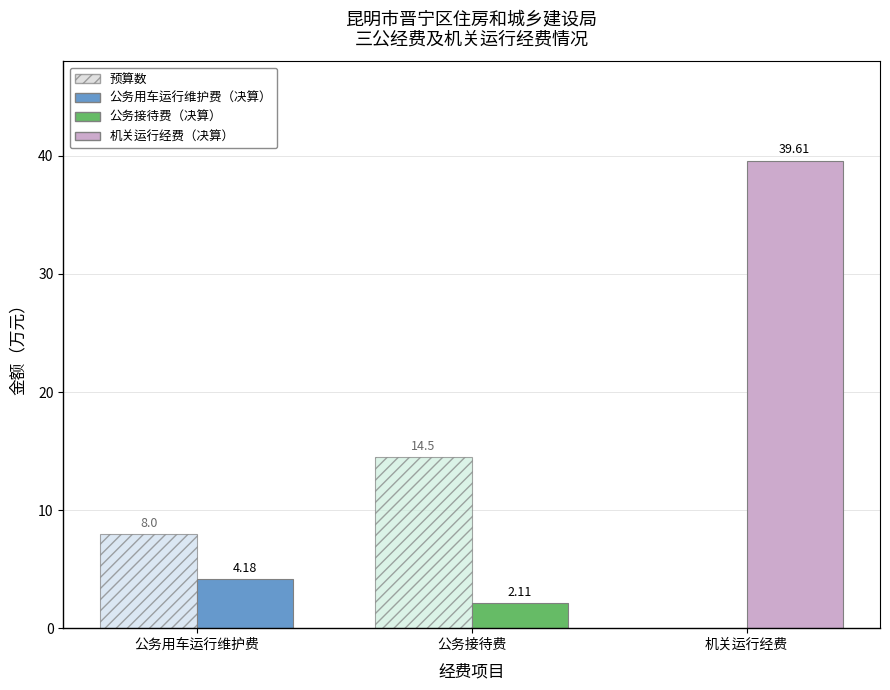

Which label corresponds to the largest value in the chart?

机关运行经费